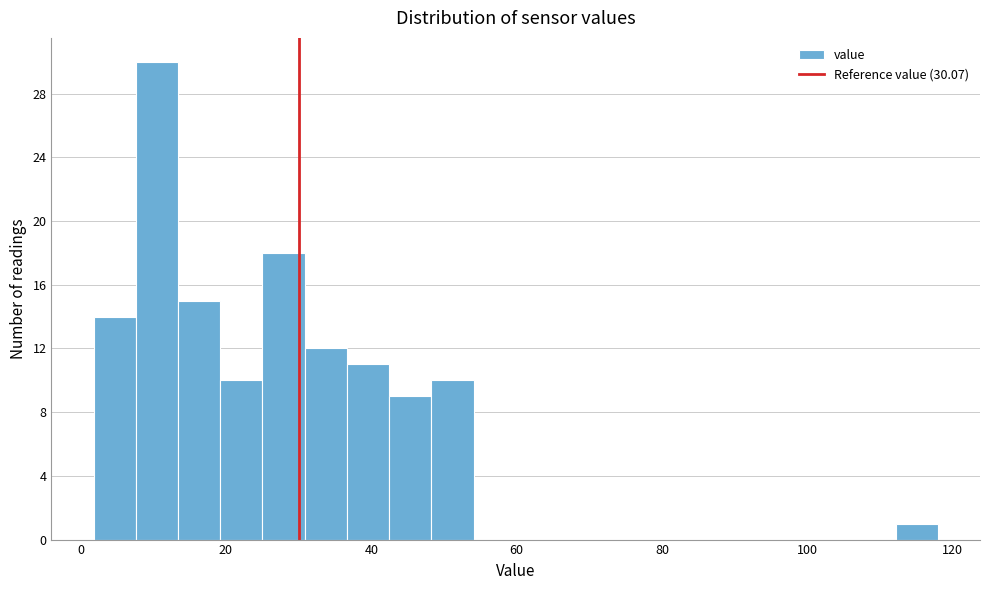

Read against the x-axis, roughly where is the centre of the tallest bar?

10